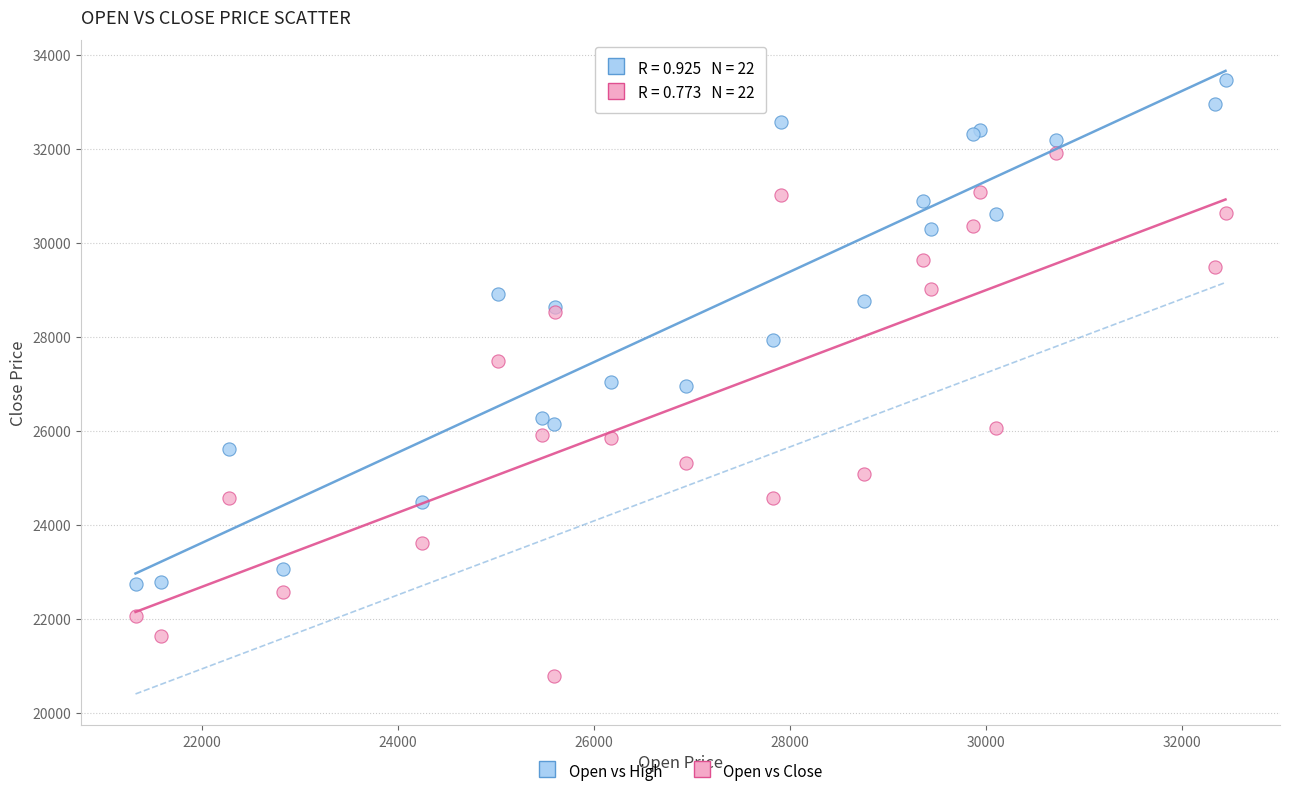

Which series reaches the minimum Y coordinate?

Open vs Close